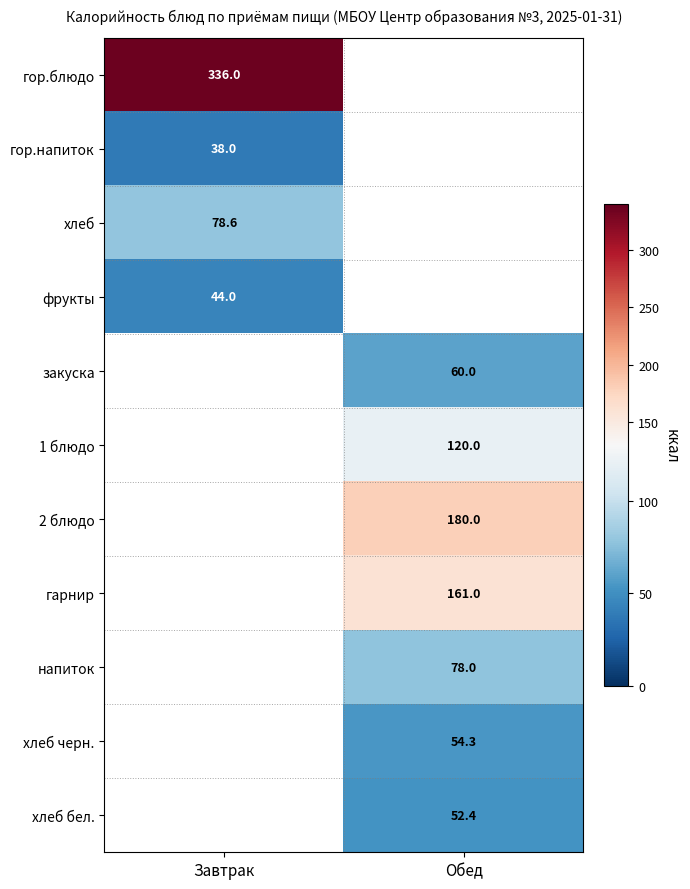

The value of 2 блюдо at Обед is 285.7. True or false?

False